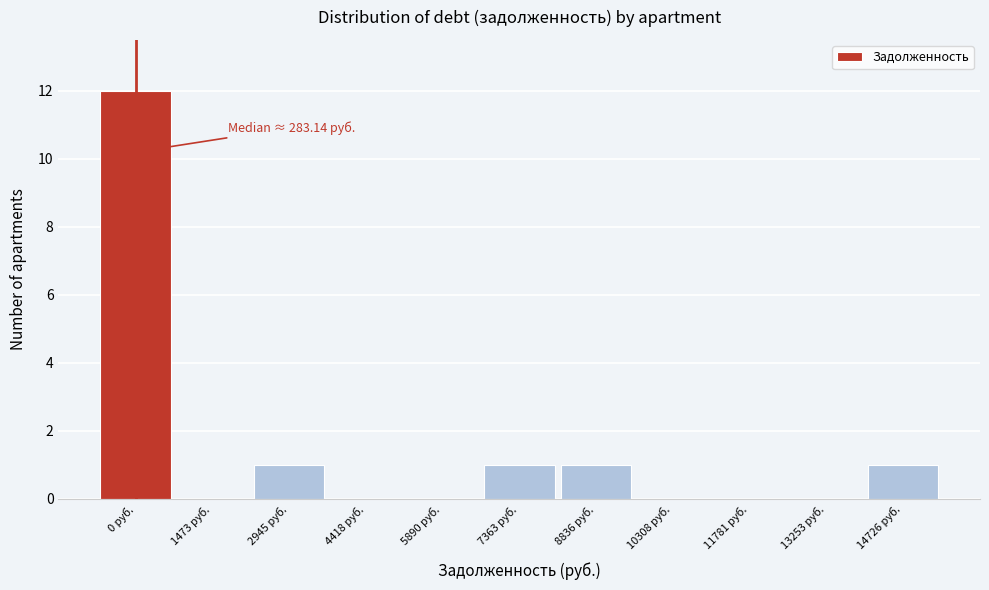

Reading left to right, extract all data points from this chart.

0 руб.=12	1473 руб.=0	2945 руб.=1	4418 руб.=0	5890 руб.=0	7363 руб.=1	8836 руб.=1	10308 руб.=0	11781 руб.=0	13253 руб.=0	14726 руб.=1